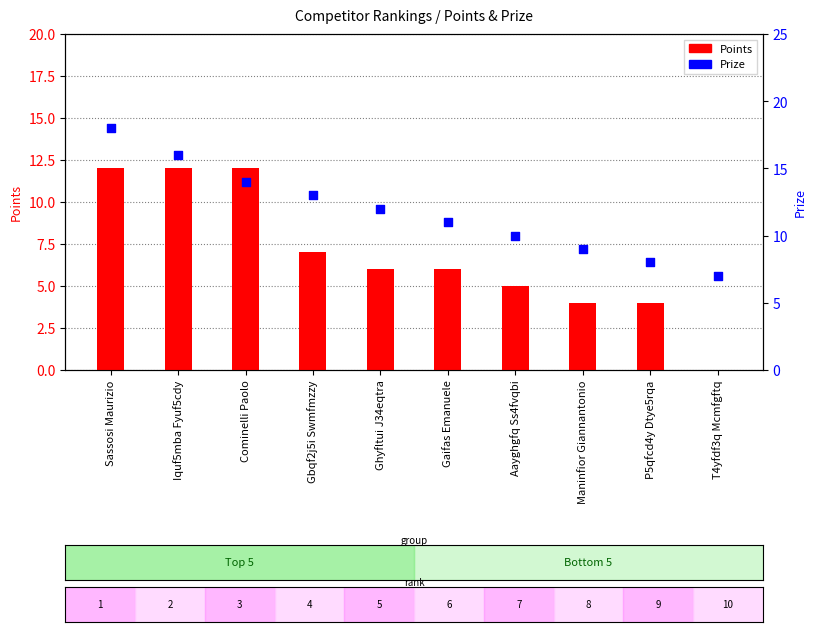

What is the total value across all series at Ghyfltui J34eqtra?

18